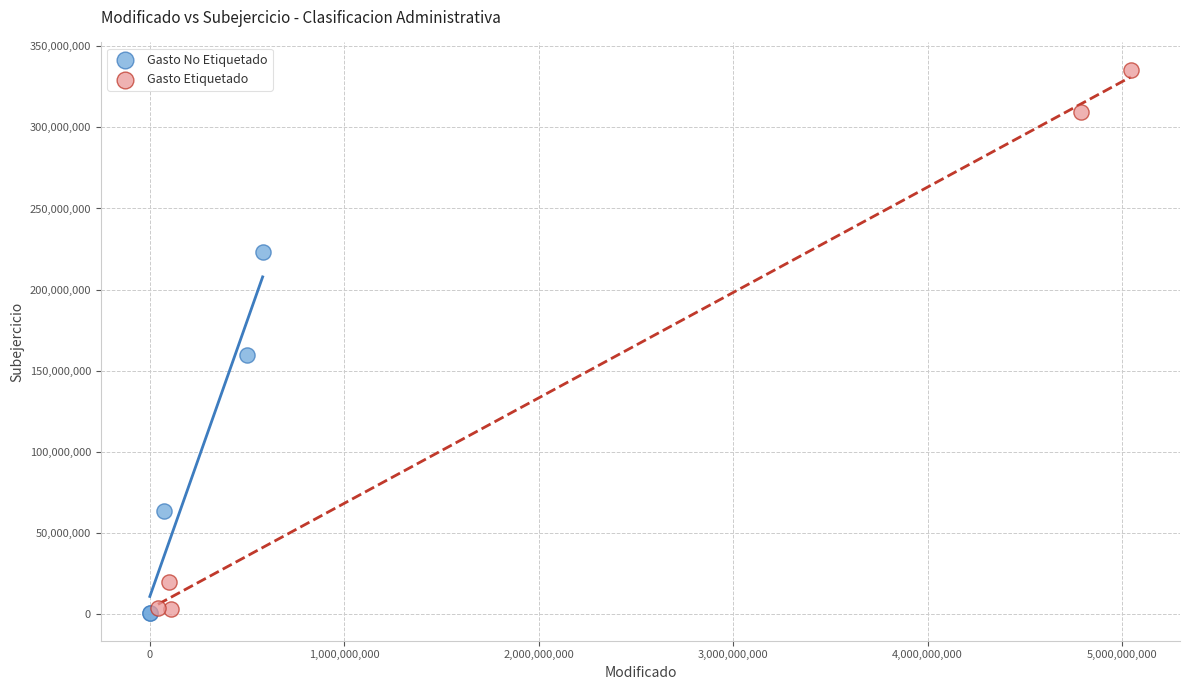

Which series reaches the maximum Y coordinate?

Gasto Etiquetado